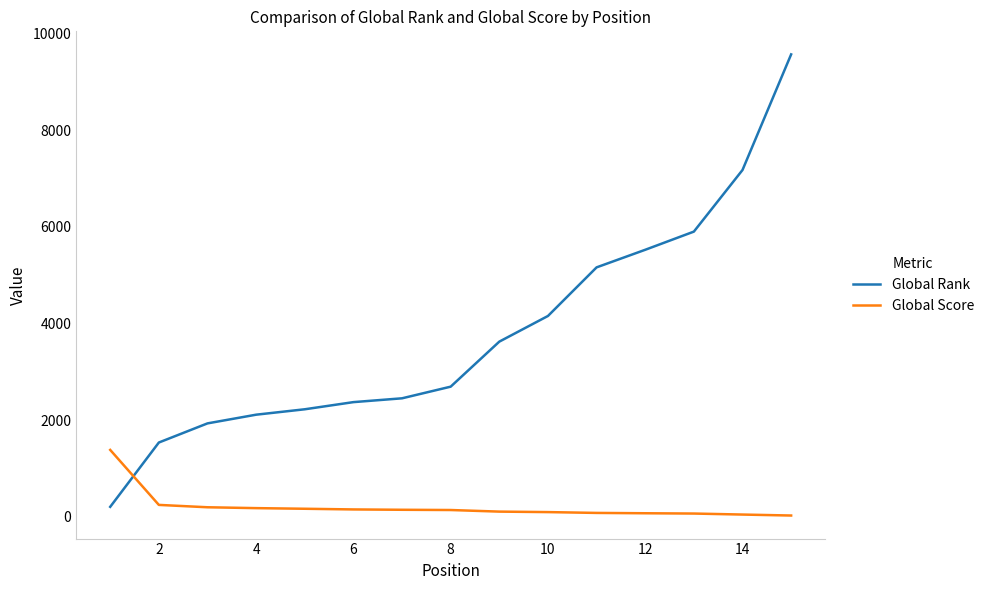

How many times do Global Score and Global Rank cross each other?

1